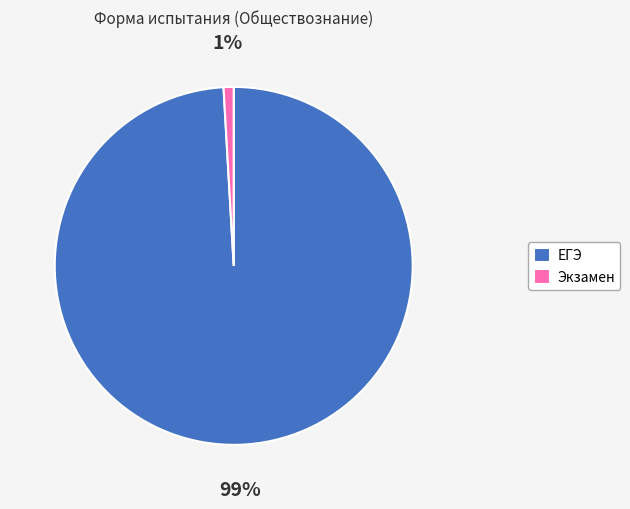

Count the number of slices in the pie.

2